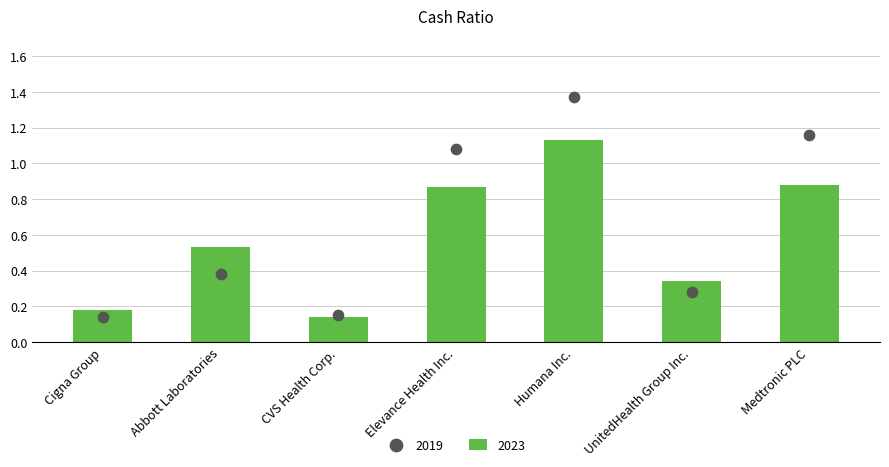

Which series contains the lowest Y value?

2023